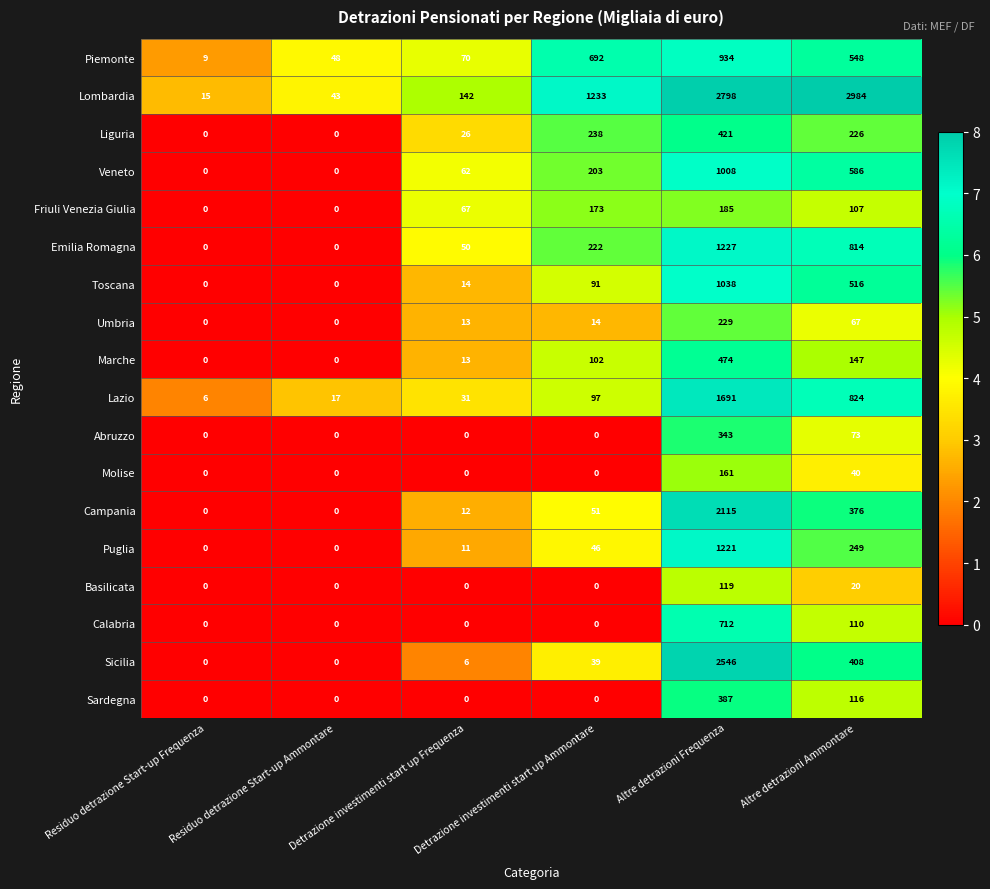

Which category has the highest value in the Liguria series?

Altre detrazioni Frequenza